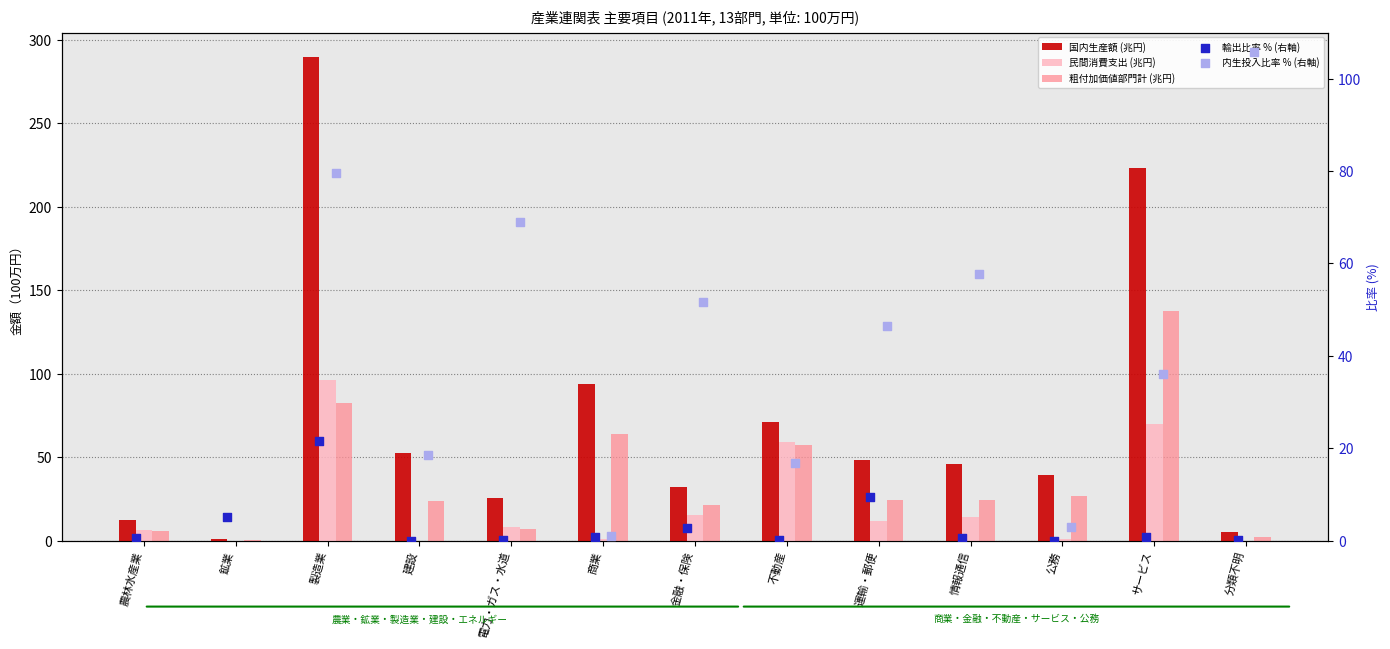

Which series contains the highest Y value?

内生投入比率 % (右軸)